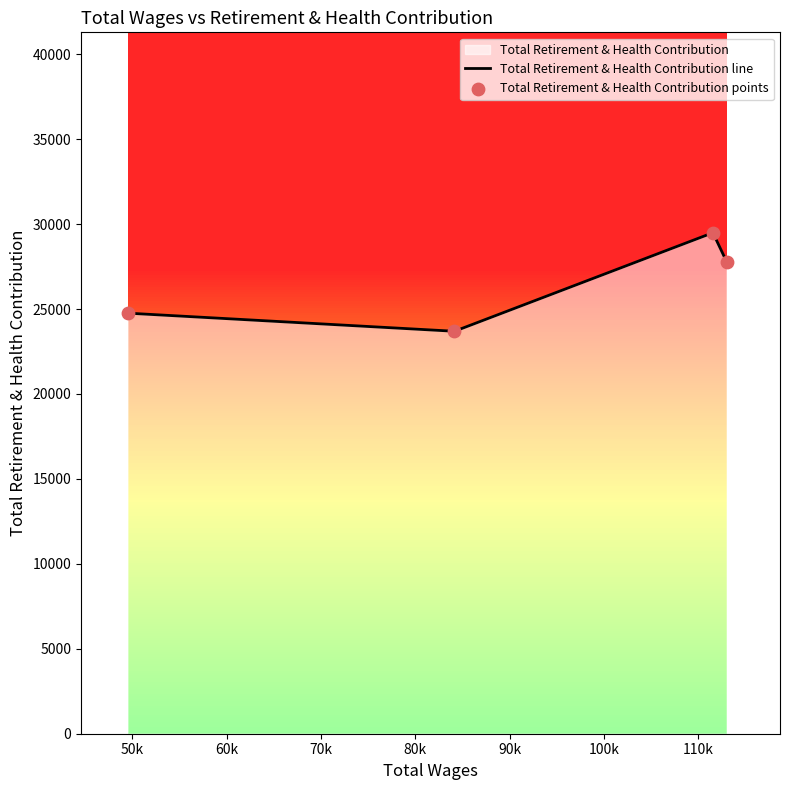

What is the minimum value for Total Retirement & Health Contribution line?

23692